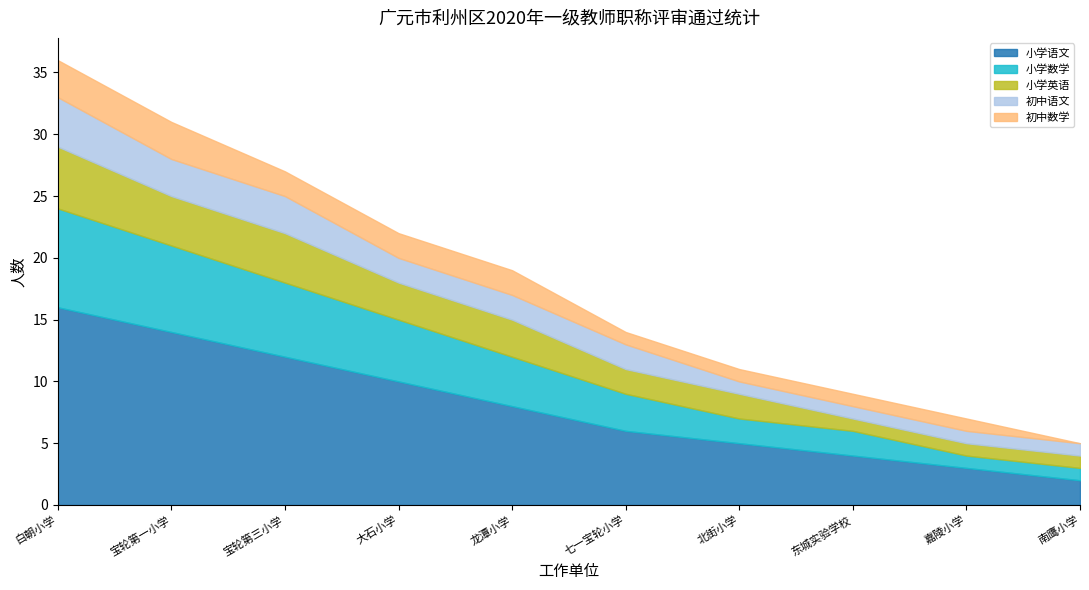

What is the difference between the 小学英语 values at 大石小学 and 宝轮第一小学?

1